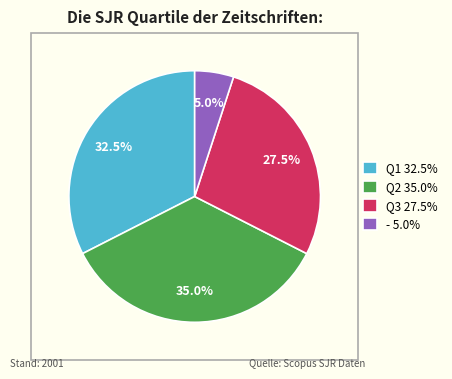

Rank the categories by value from lowest to highest.

- 5.0%, Q3 27.5%, Q1 32.5%, Q2 35.0%